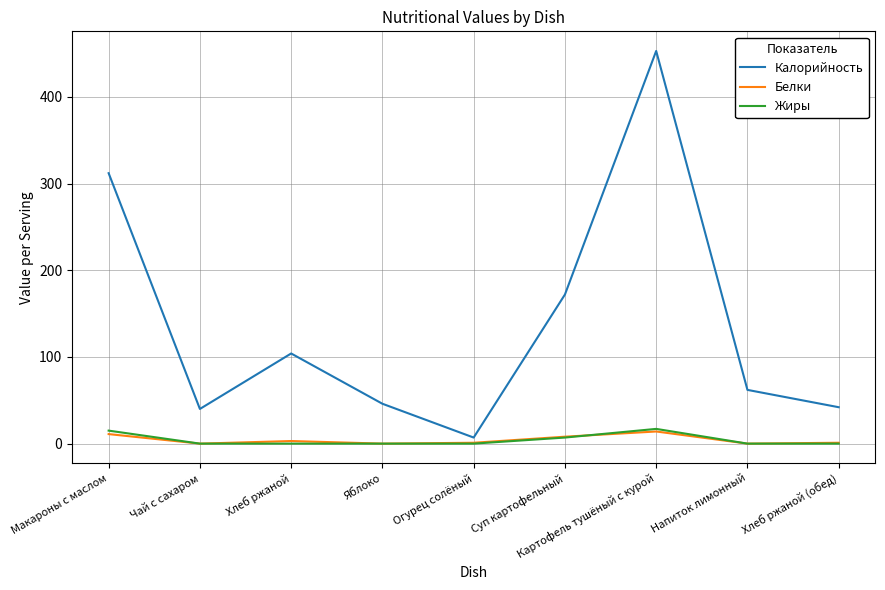

Is the value of Белки at Картофель тушёный с курой greater than the value of Жиры at Хлеб ржаной (обед)?

Yes